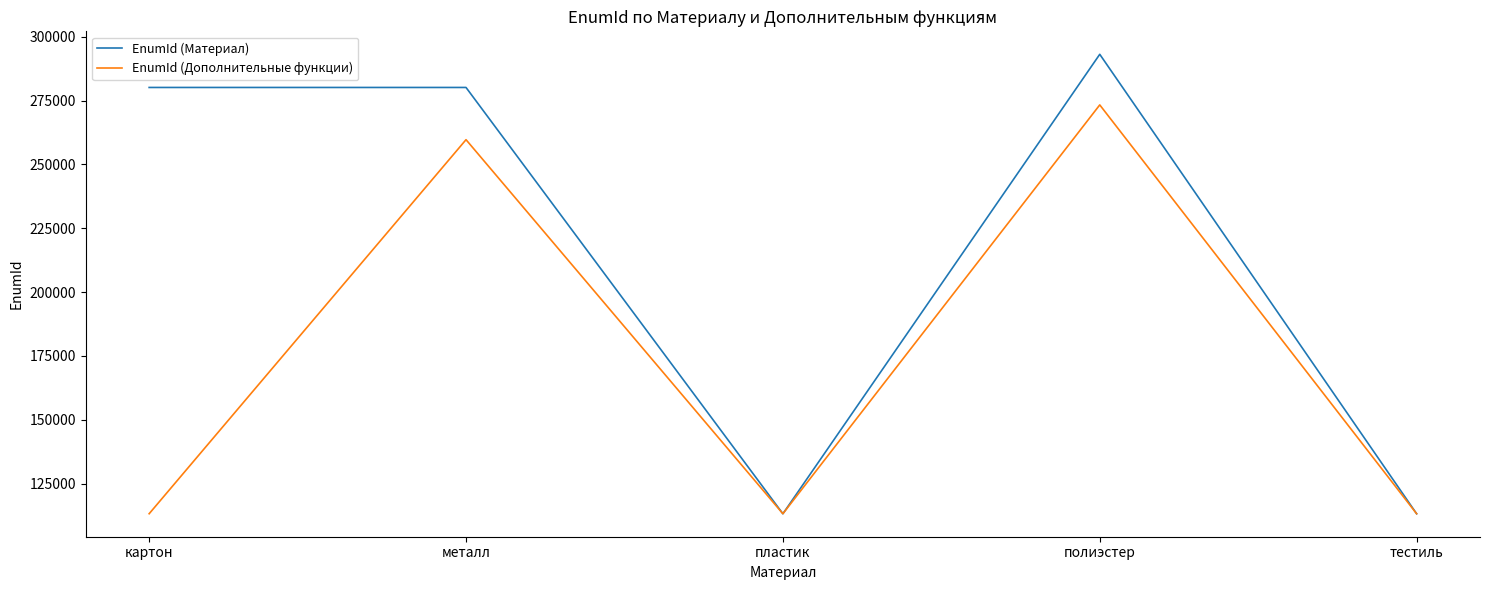

What is the minimum value shown in the chart?

113210